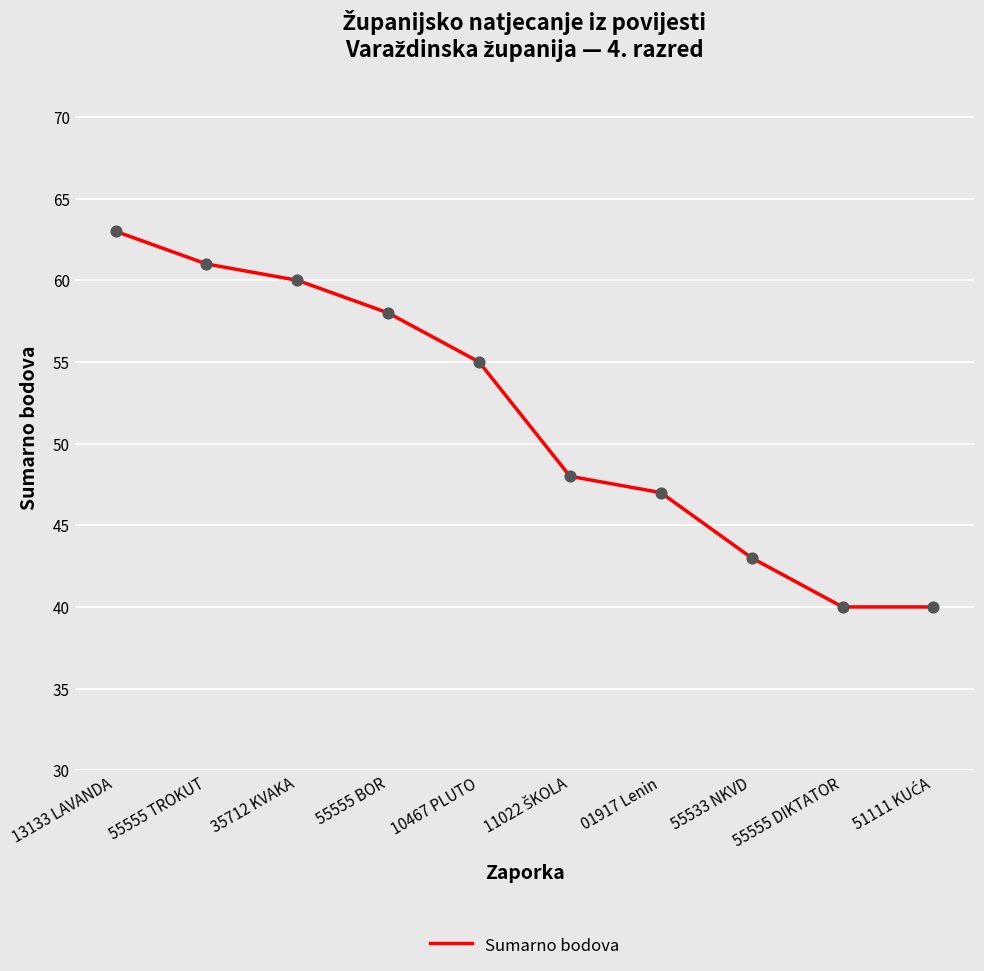

What is the change in value from 13133 LAVANDA to 35712 KVAKA?

-3